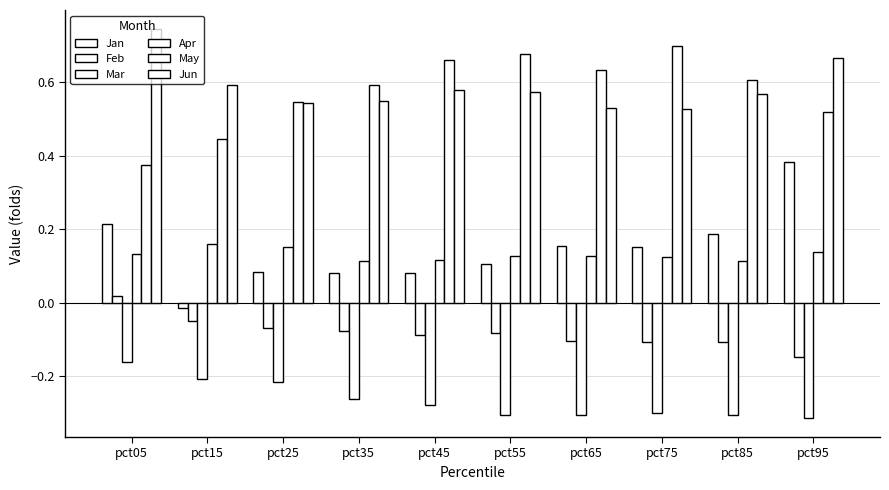

Rank the series at pct45 from highest to lowest value.

May, Jun, Apr, Jan, Feb, Mar